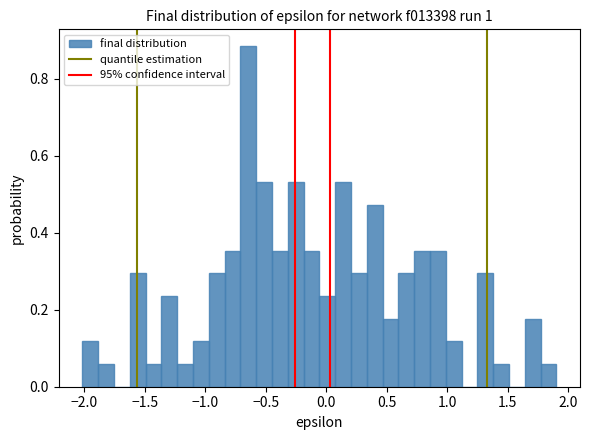

Around what value on the x-axis is the tallest bar? Give the approximate position of its centre, as read against the axis.

-0.65